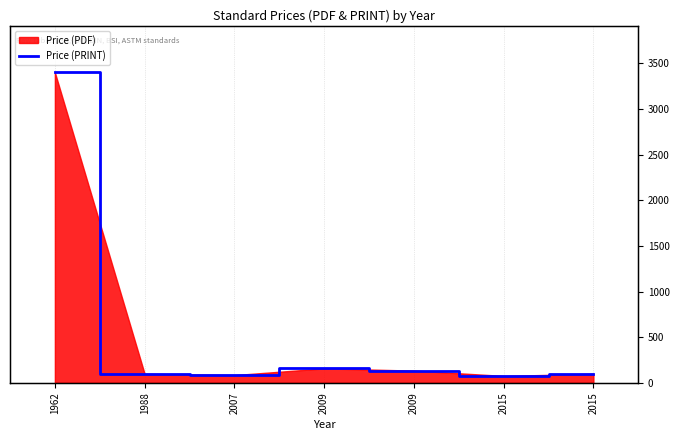

How many points are lower than both their immediate neighbors (excluding endpoints)?

2